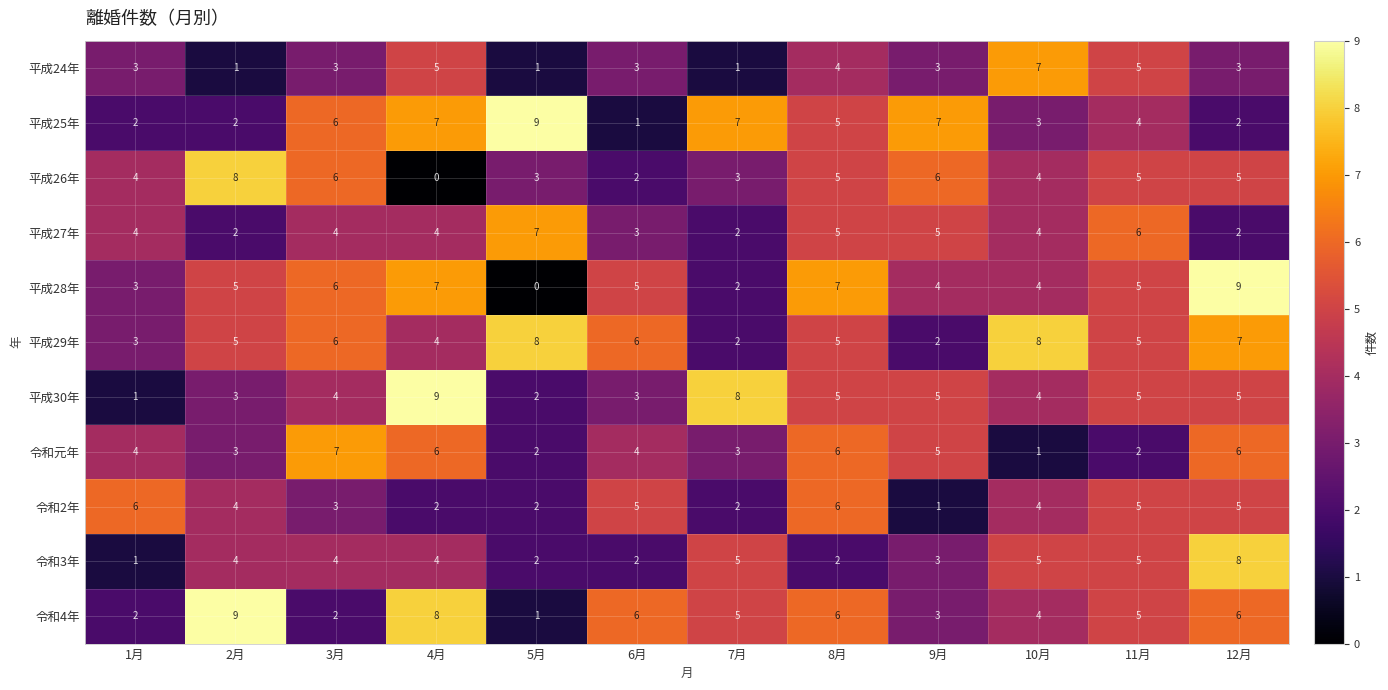

At which category is the sum across all series the highest?

12月